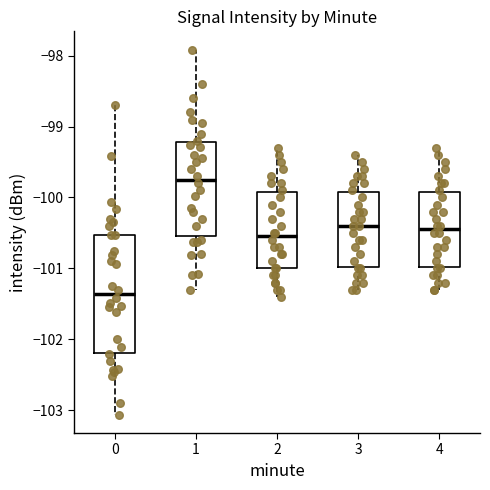

Reading left to right, transcribe this box plot: for each box, give where its median line is, the range the box spans, and where its two whiskers end, as read against the y-axis. The values are not printed on the chart, so give them approximately, as read against the axis.

0: median -101.4, box -102.2 to -100.5, whiskers -103.1 to -98.7
1: median -99.7, box -100.5 to -99.2, whiskers -101.3 to -97.9
2: median -100.5, box -101.0 to -99.9, whiskers -101.4 to -99.3
3: median -100.4, box -101.0 to -99.9, whiskers -101.3 to -99.4
4: median -100.4, box -101.0 to -99.9, whiskers -101.3 to -99.3